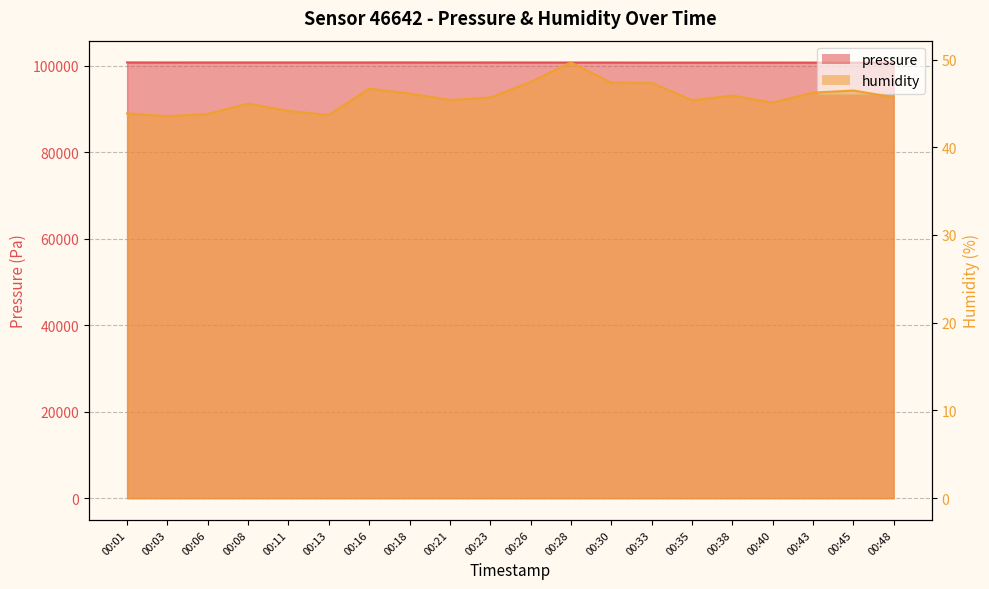

What is the difference between the highest and lowest values at 00:48?

100685.8